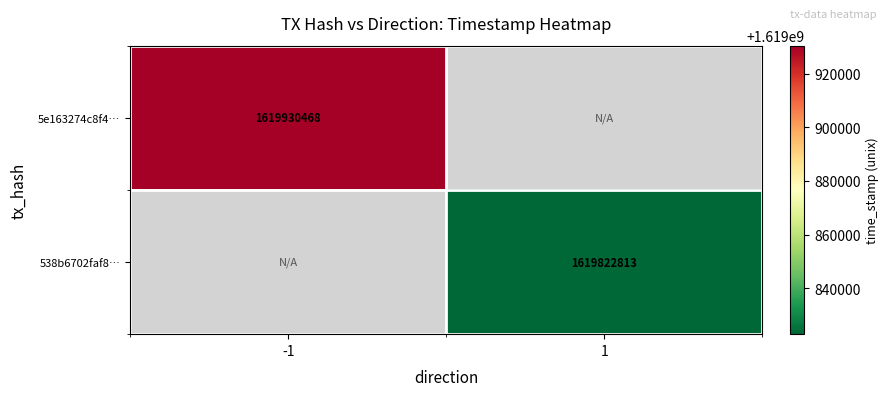

Is it true that 538b6702faf8… equals 1619822813 at 1?

True